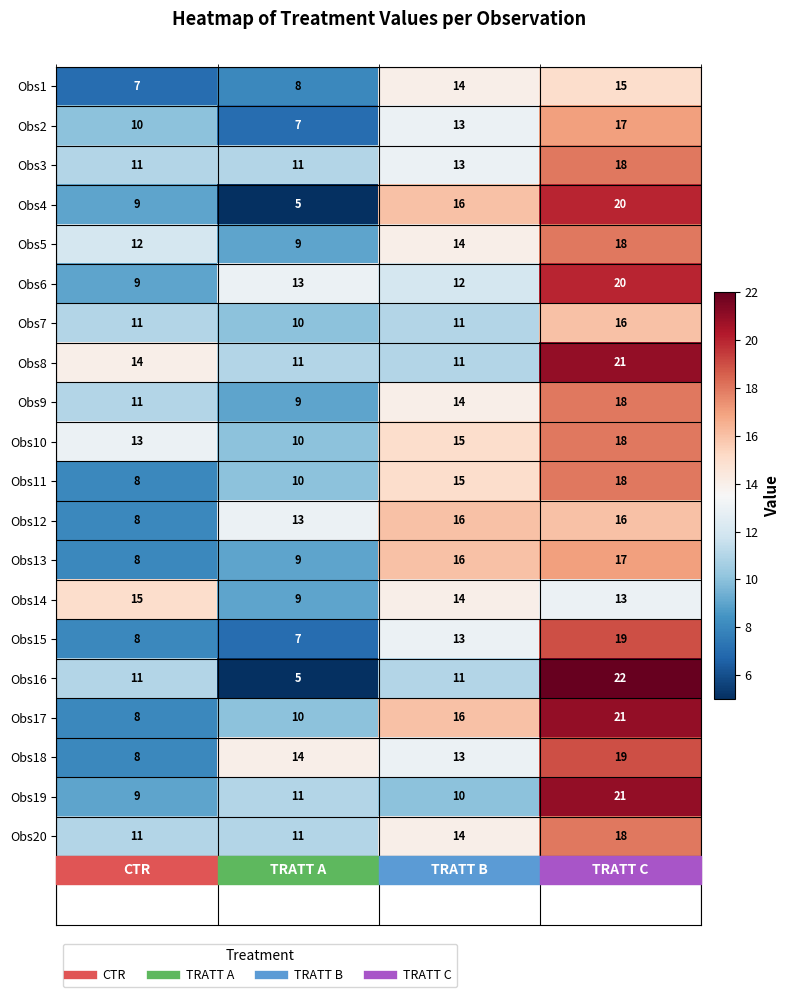

What is the average value of the Obs1 series?

11